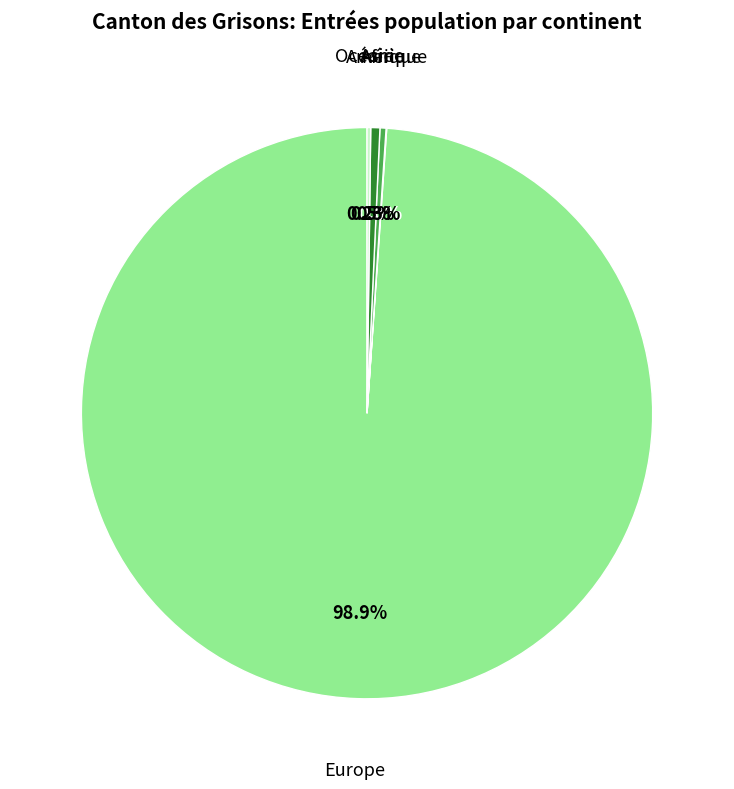

Does Europe represent more than half of the total?

Yes